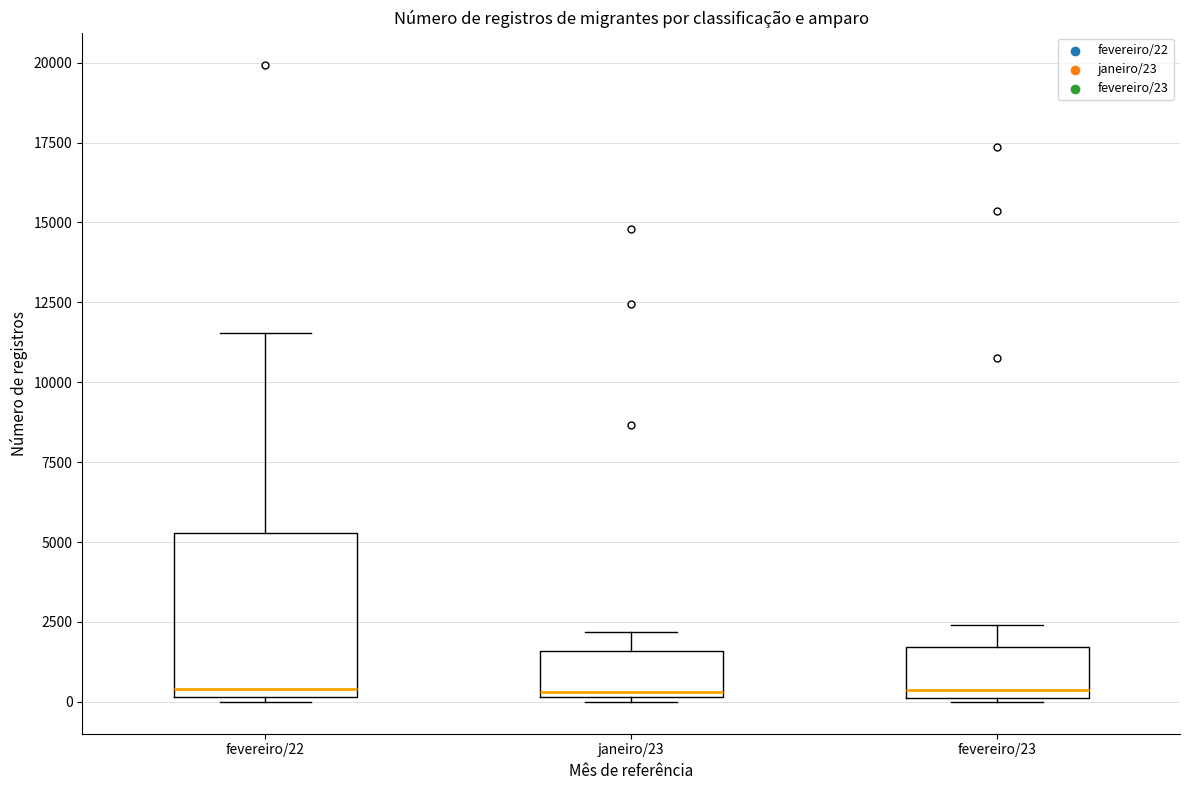

Which box is the tallest, from its lower edge to its upper edge?

fevereiro/22